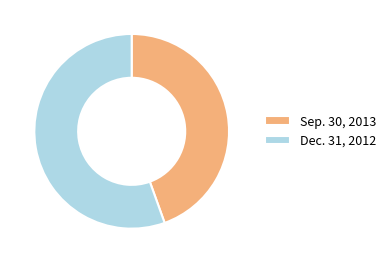

What is the largest slice in the pie chart?

Dec. 31, 2012